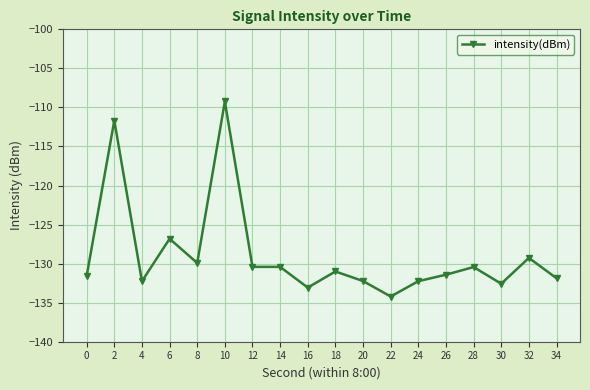

Is it true that the value at 0 is -33.8?

False